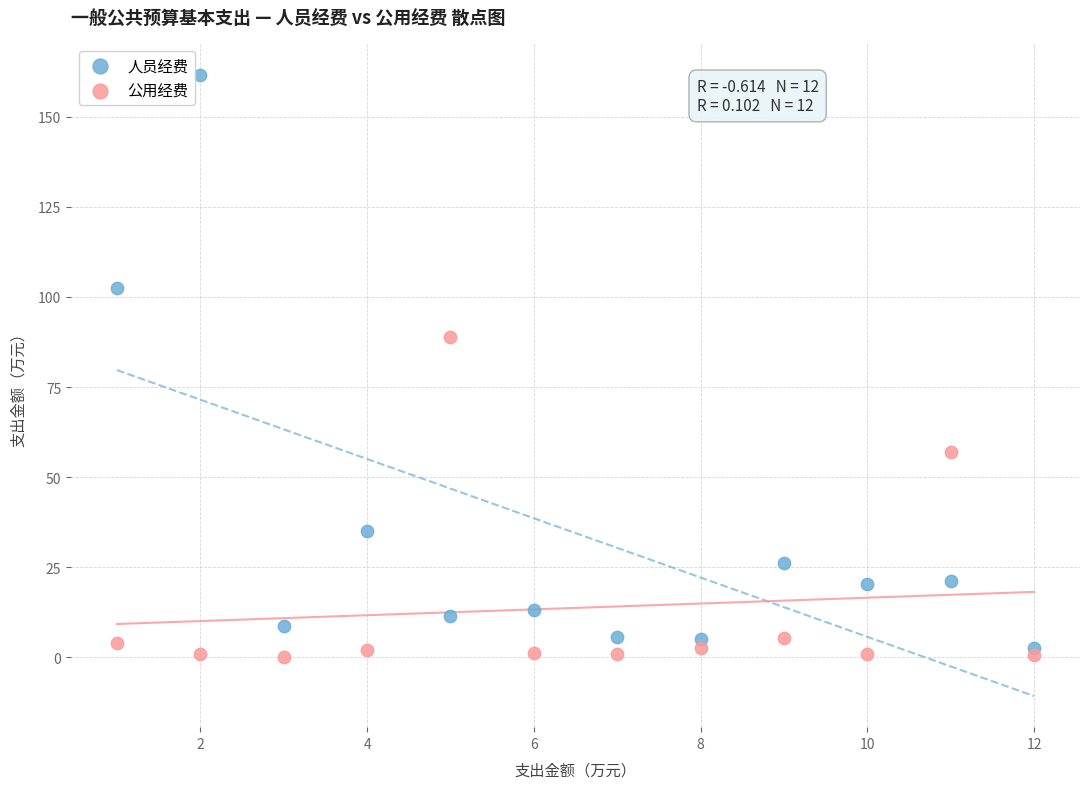

In the 人员经费 series, what Y value is closest to 82?

102.6